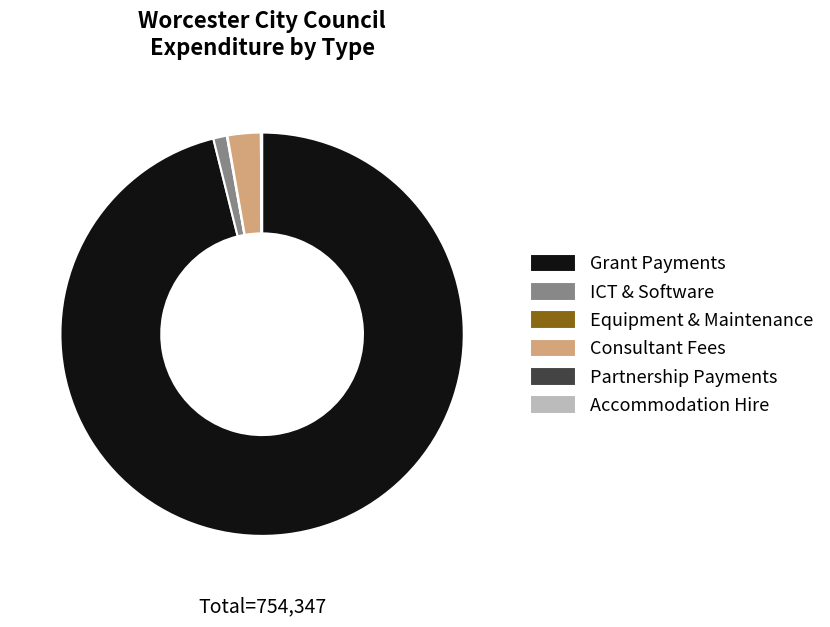

Is there any slice that represents more than half of the pie?

Yes